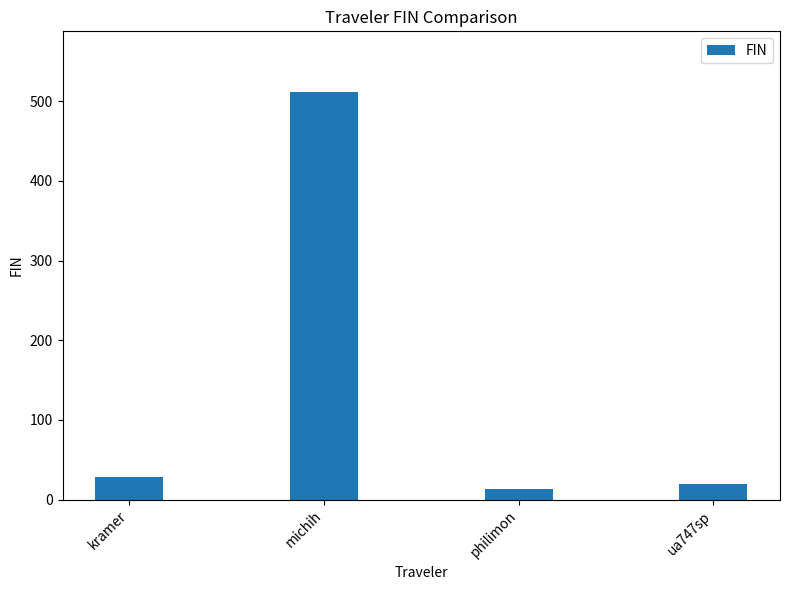

What is the change in value from kramer to philimon?

-15.0